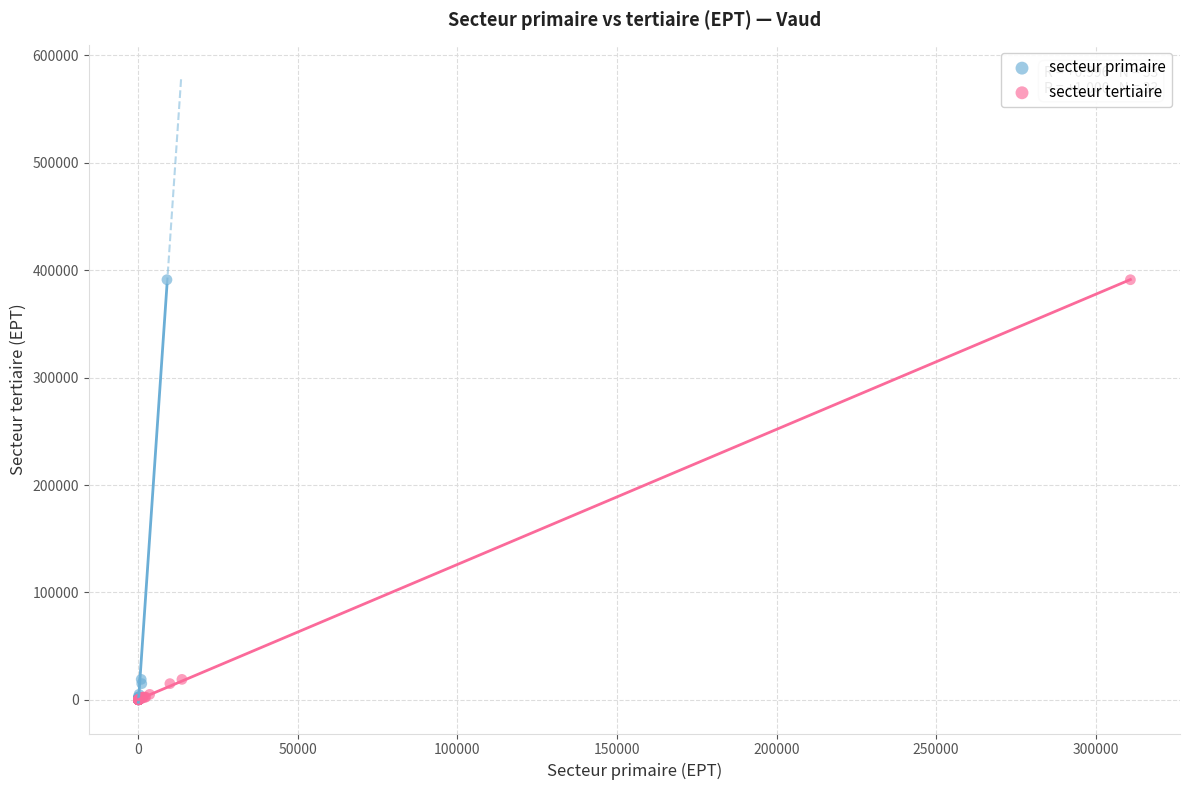

What are all the series names shown in the legend?

secteur primaire, secteur tertiaire